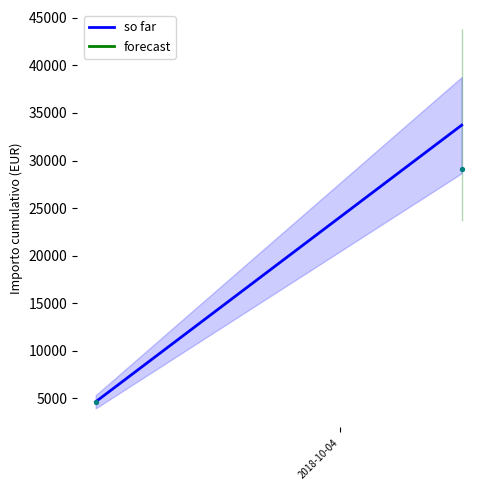

What is the range of Y values (max minus min)?

24492.1